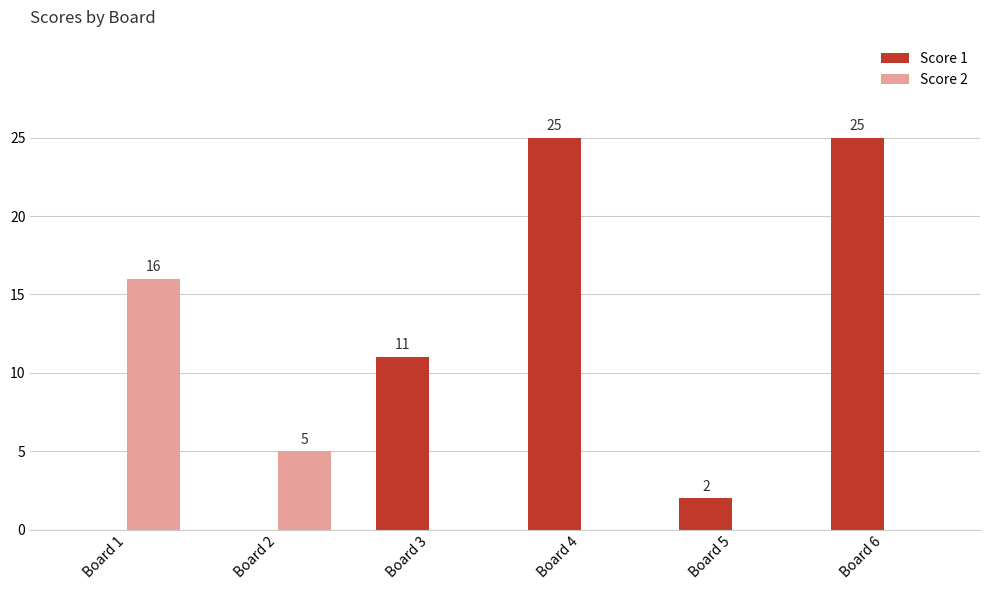

What is the maximum value shown in the chart?

25